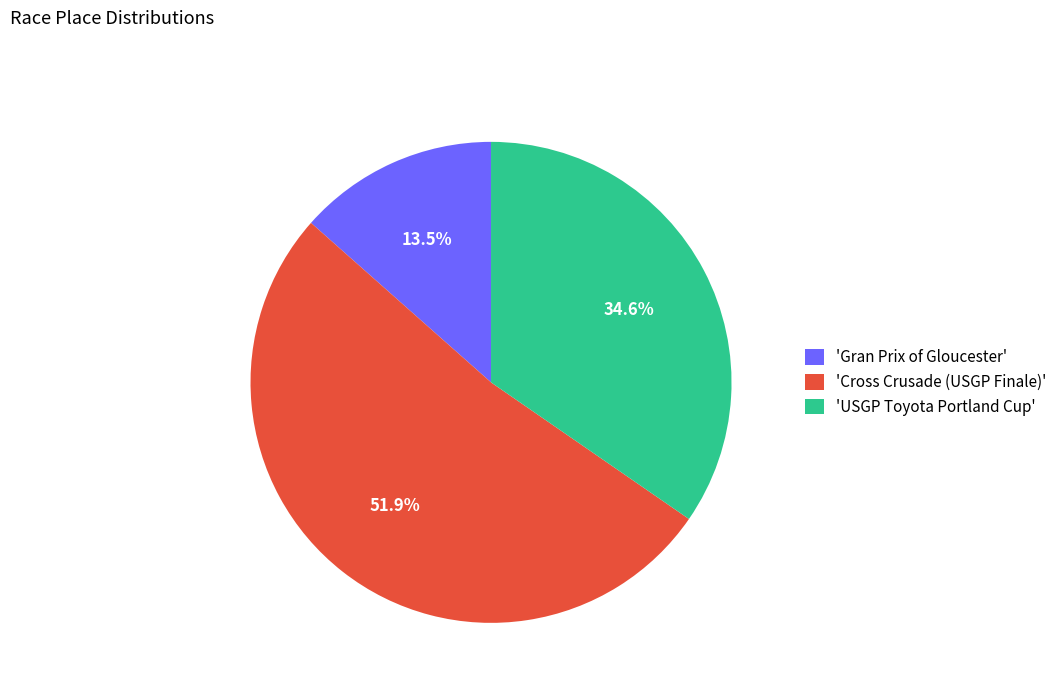

Count the number of slices in the pie.

3